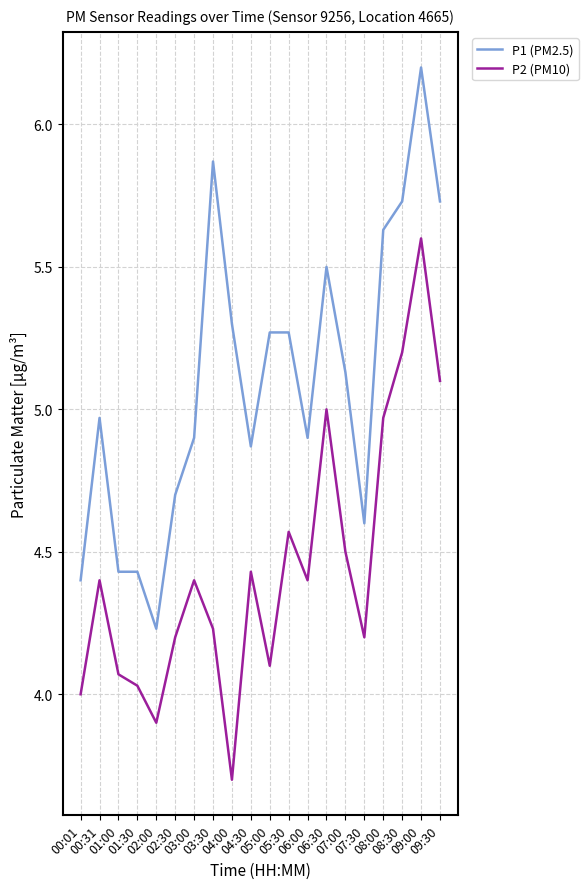

Rank the series by their average value, from highest to lowest.

P1 (PM2.5), P2 (PM10)